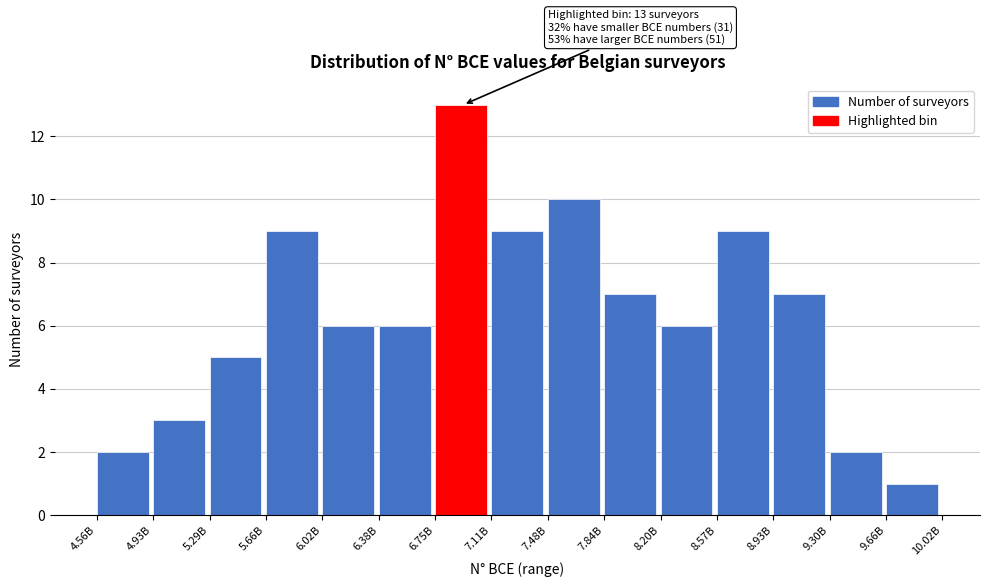

Reading left to right, what are all the values shown in this chart?

4.56B=2	4.93B=3	5.29B=5	5.66B=9	6.02B=6	6.38B=6	6.75B=13	7.11B=9	7.48B=10	7.84B=7	8.20B=6	8.57B=9	8.93B=7	9.30B=2	9.66B=1